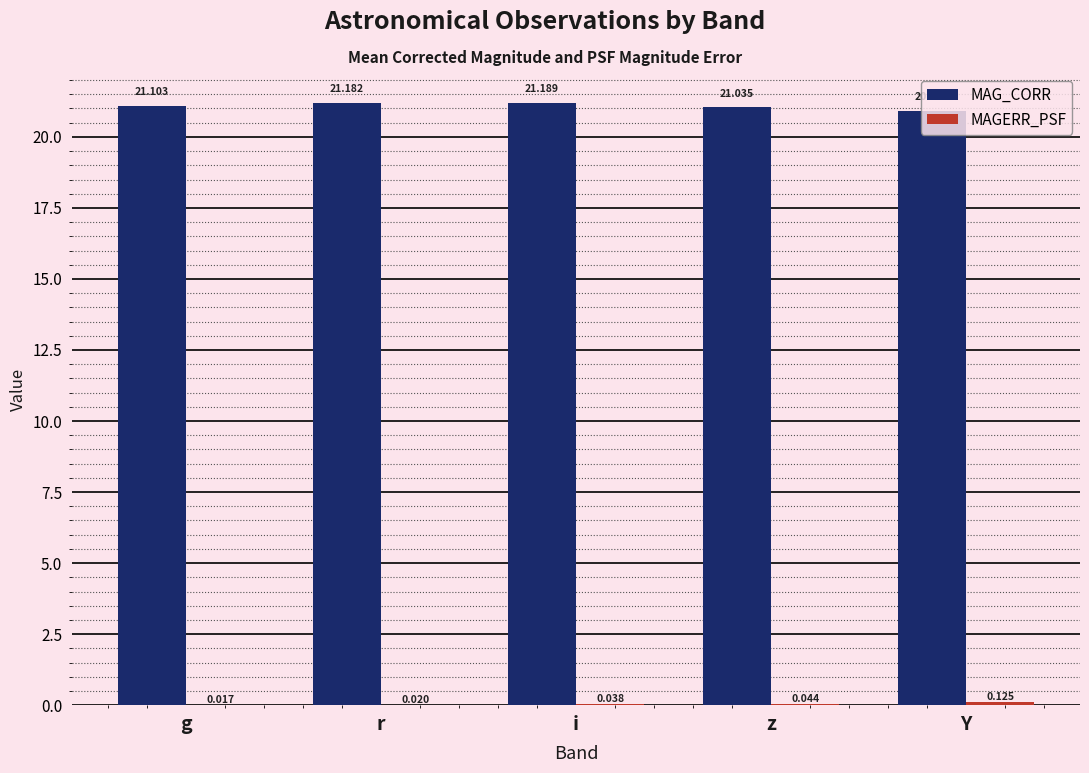

Which category has the highest value in the MAG_CORR series?

i